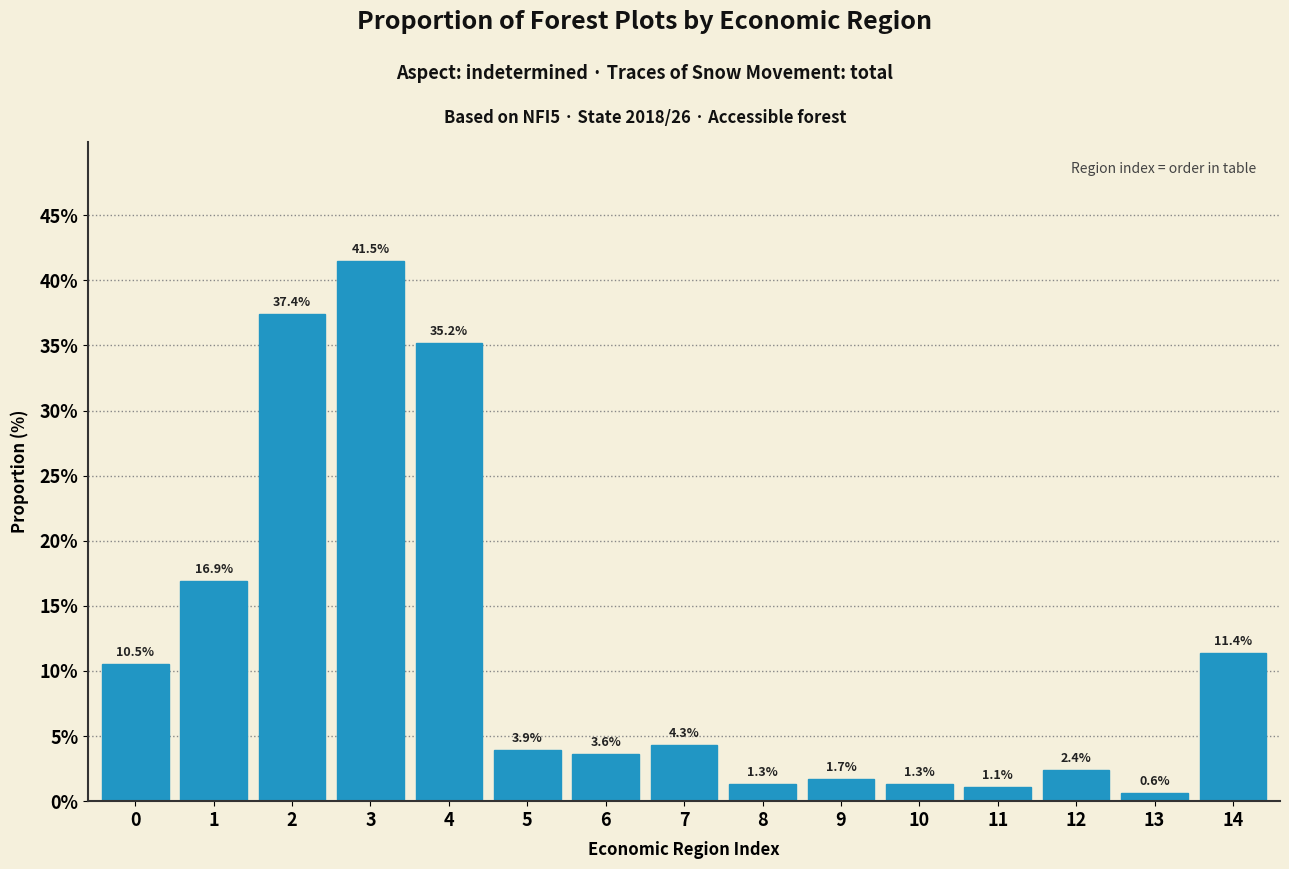

Reading left to right, transcribe all the data shown in this chart.

10.5	16.9	37.4	41.5	35.2	3.9	3.6	4.3	1.3	1.7	1.3	1.1	2.4	0.6	11.4